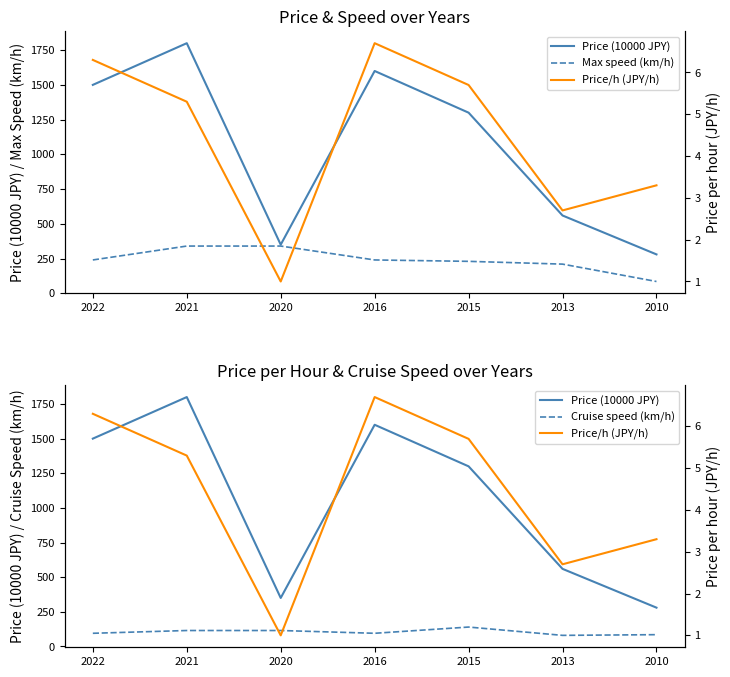

What is the value of the Cruise speed (km/h) point at the 2nd from the left?

115.0